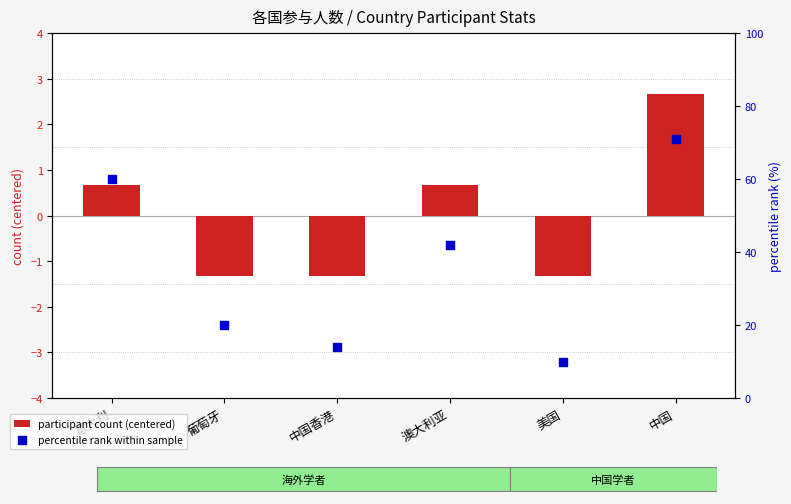

Is the value of percentile rank within sample at 意大利 greater than the value of participant count (centered) at 澳大利亚?

Yes